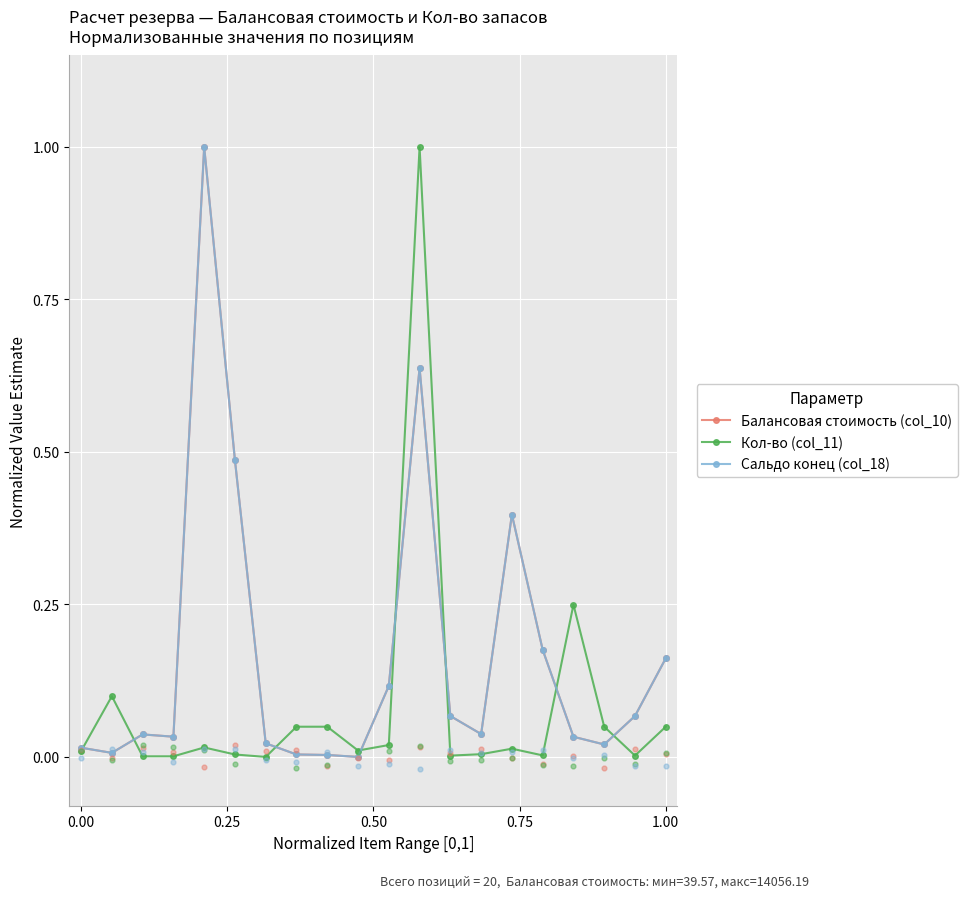

Which series reaches the minimum Y coordinate?

Балансовая стоимость (col_10)